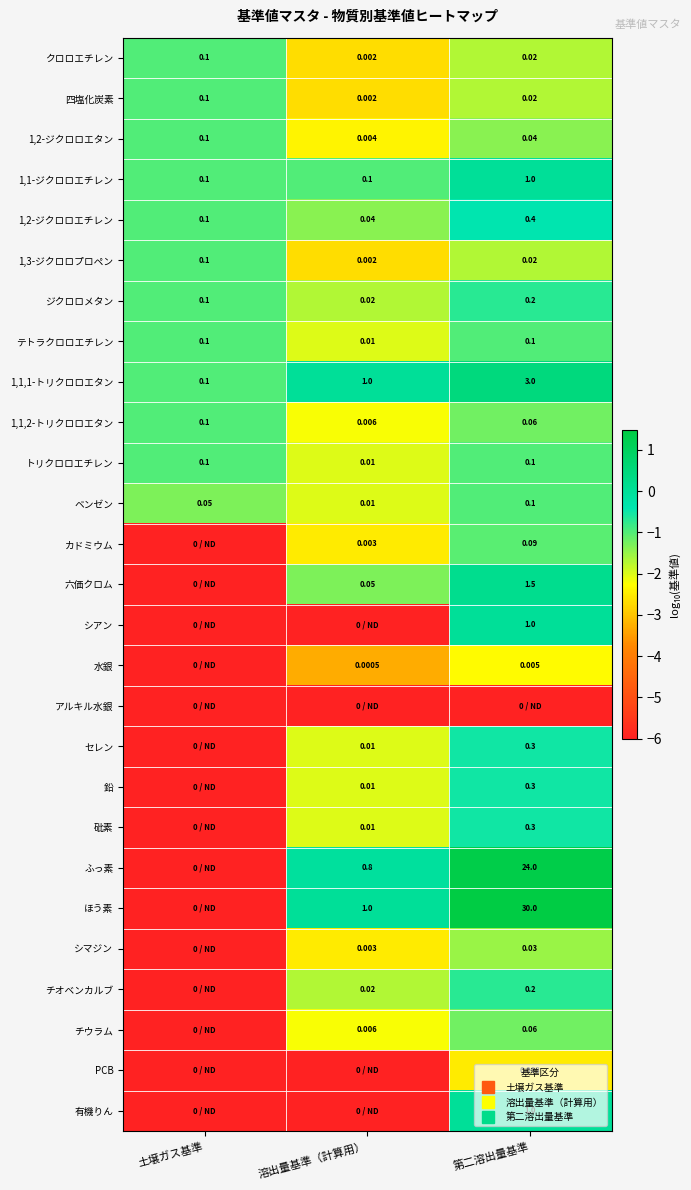

What is the greatest value displayed?

1.5